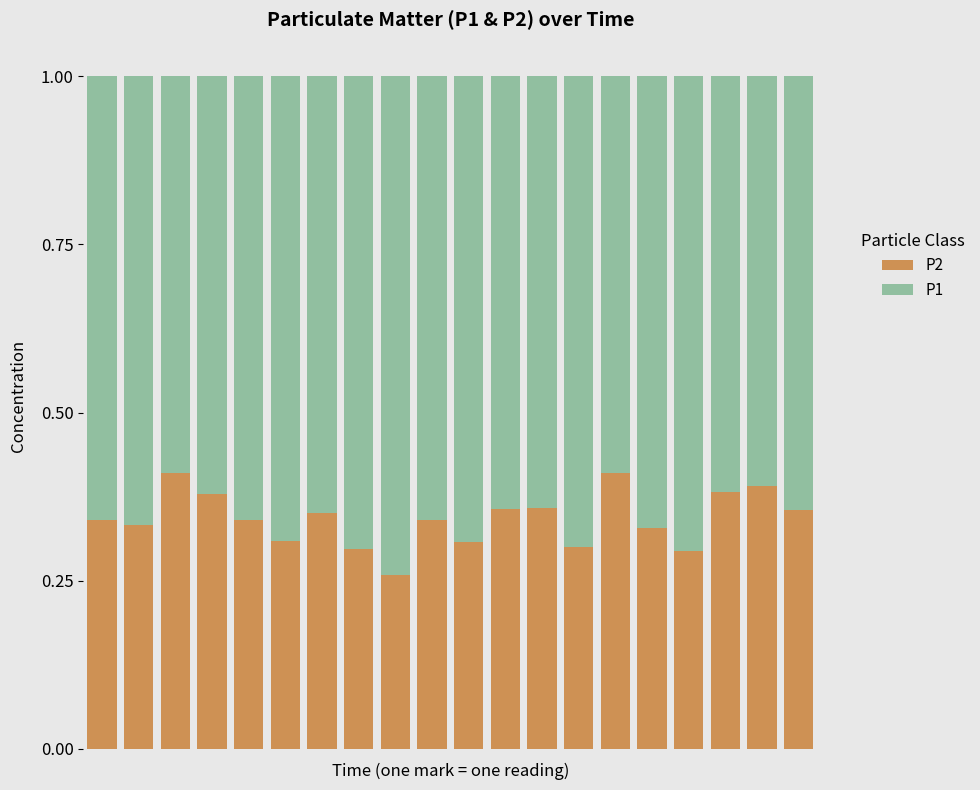

Are the bars horizontal?

No